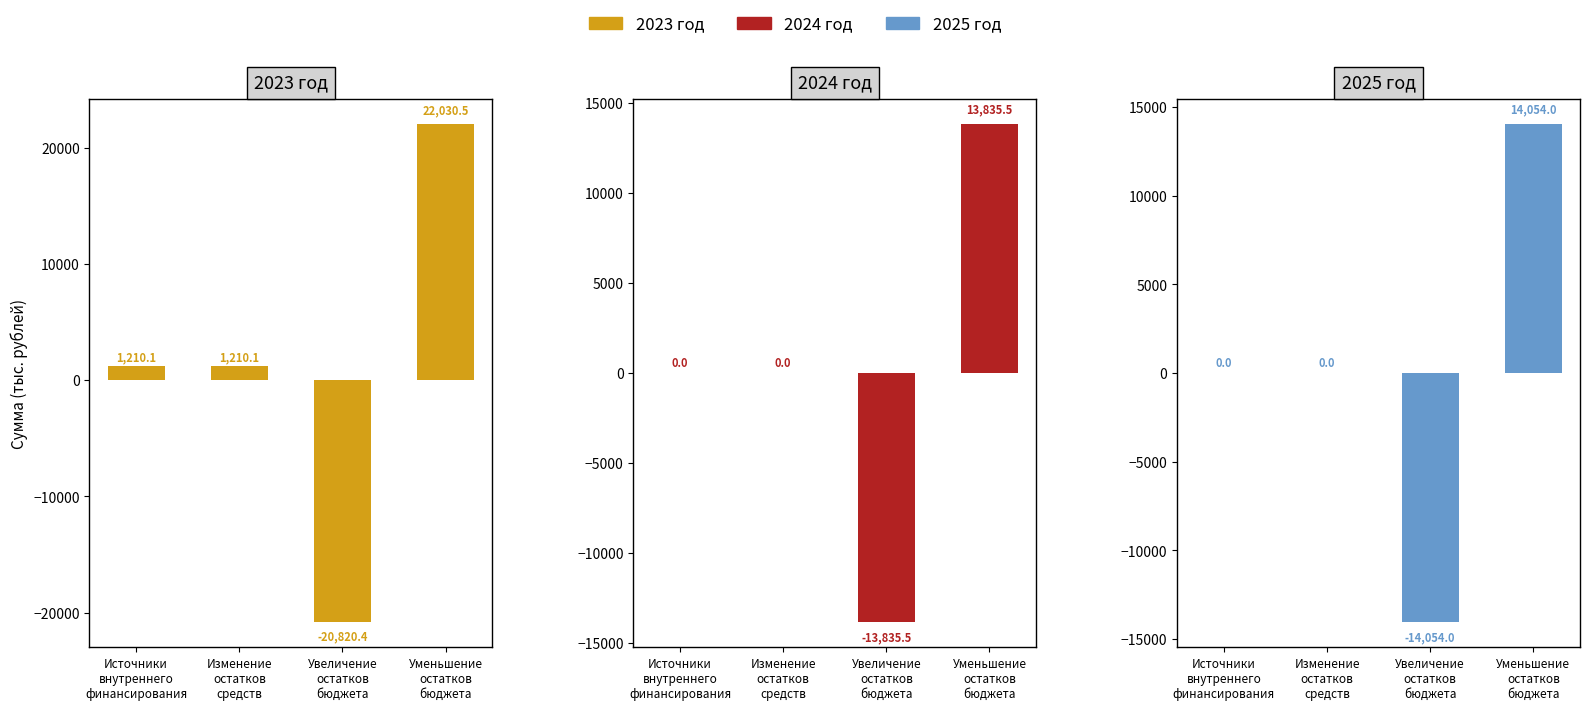

What are all the series names shown in the legend?

2023 год, 2024 год, 2025 год